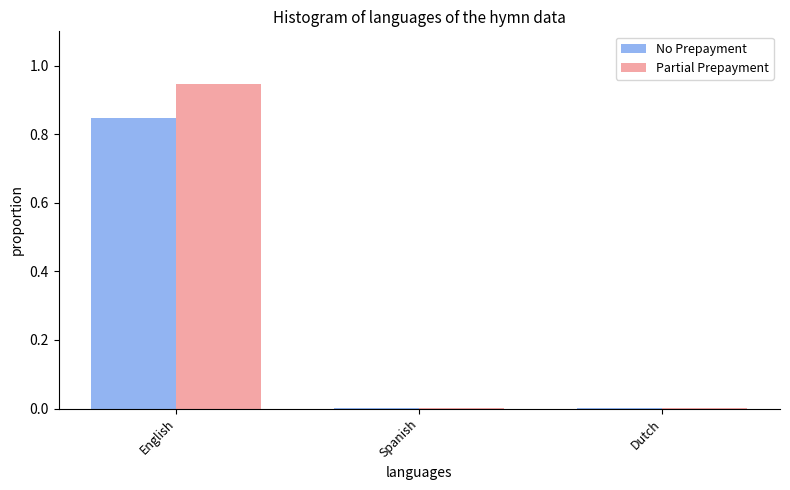

Which series has the largest total across all categories?

Partial Prepayment